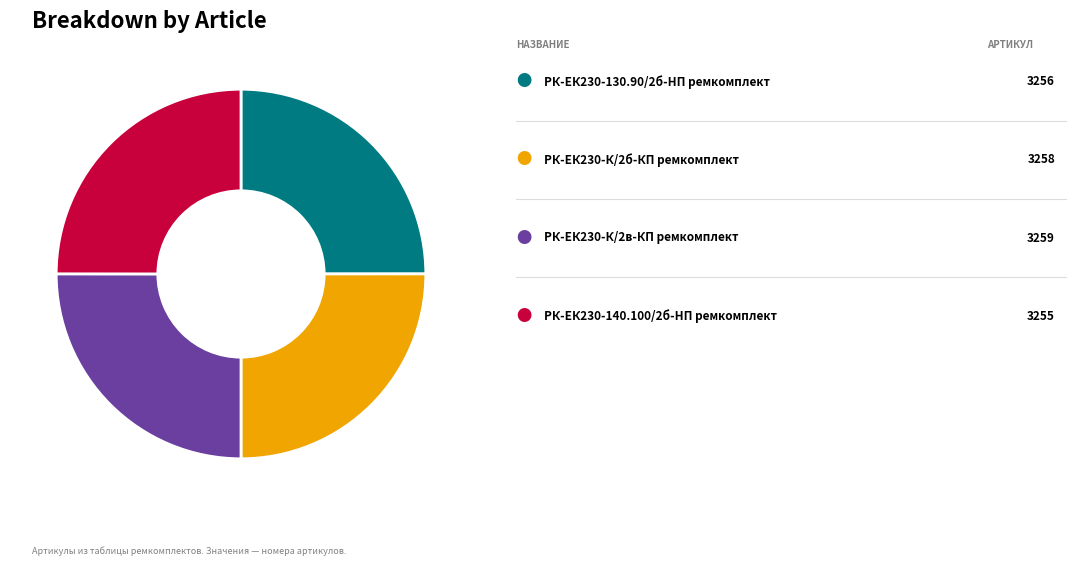

Is there any slice that represents more than half of the pie?

No